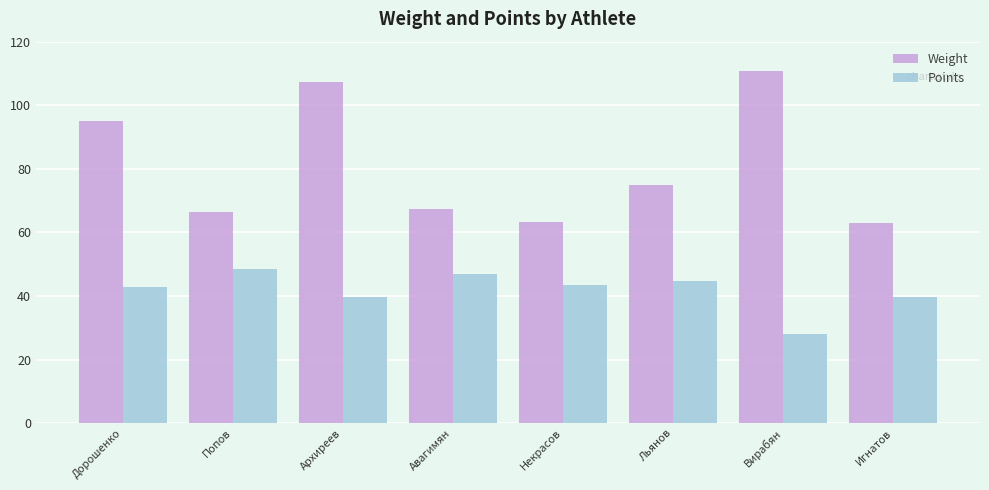

What is the label of the 1st bar from the right?

Игнатов